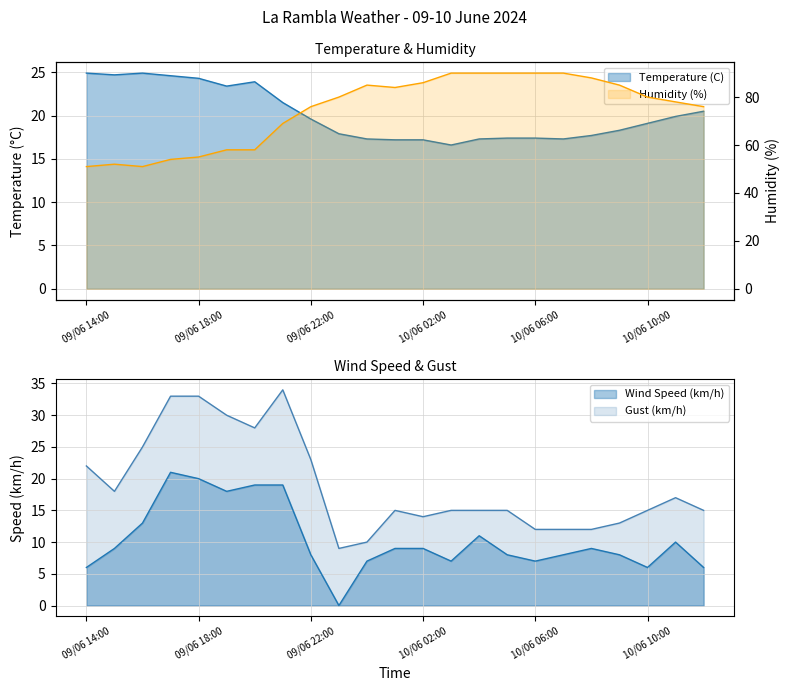

Is the value of Wind Speed (km/h) at 10/06 00:00 greater than the value of Temperature (C) at 10/06 06:00?

No